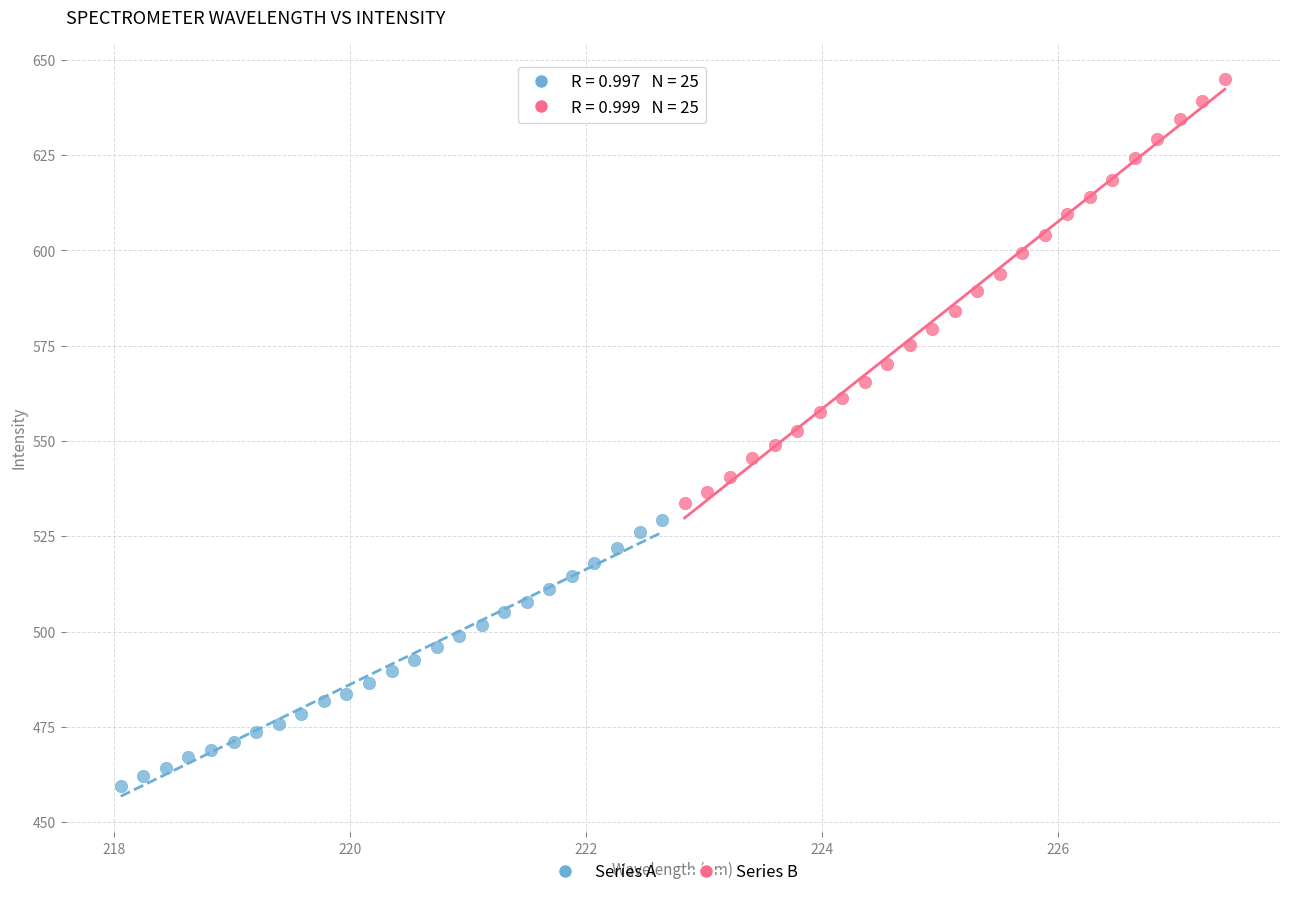

Which series contains the highest Y value?

Series B